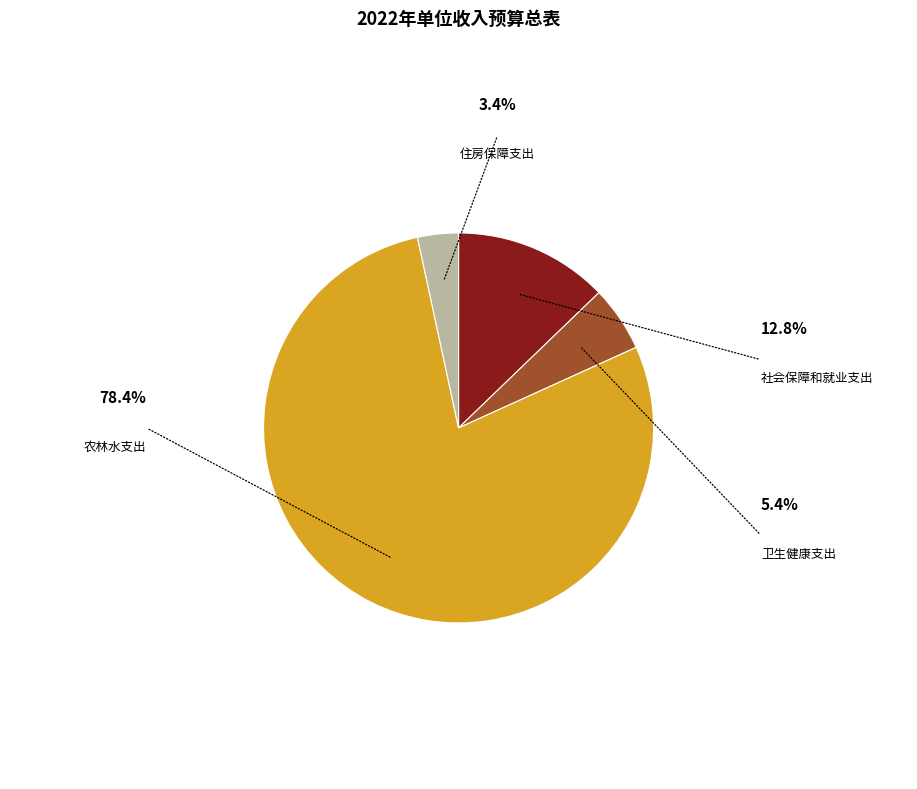

Count the number of slices in the pie.

4